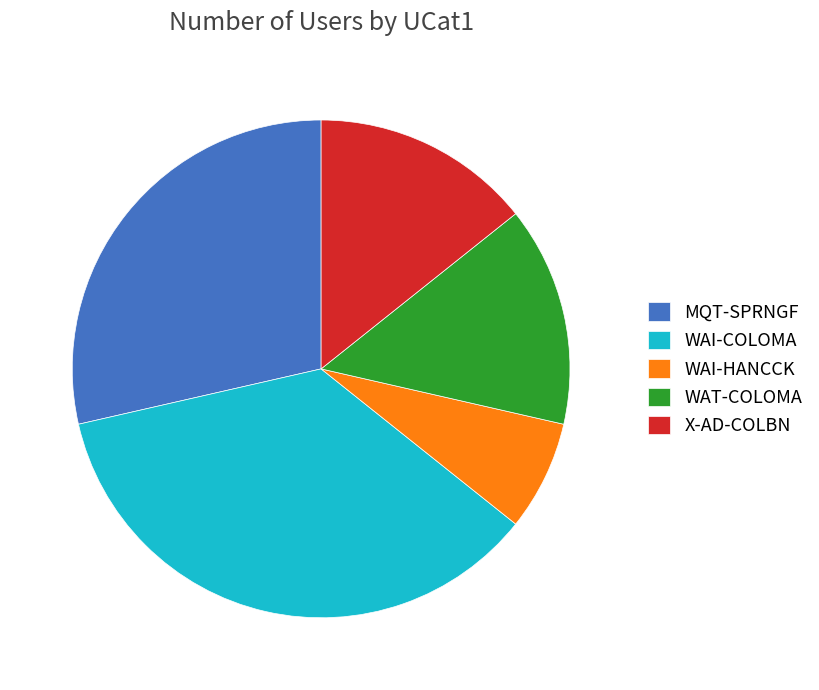

Which category has the biggest portion of the pie?

WAI-COLOMA